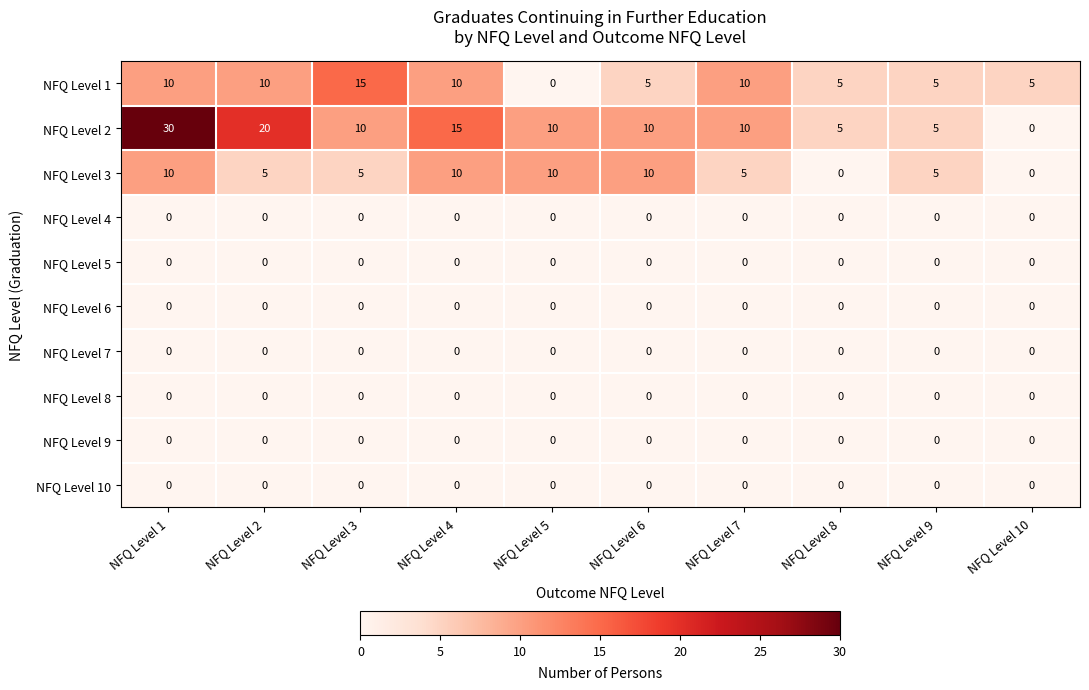

Which label corresponds to the largest value in the chart?

NFQ Level 1